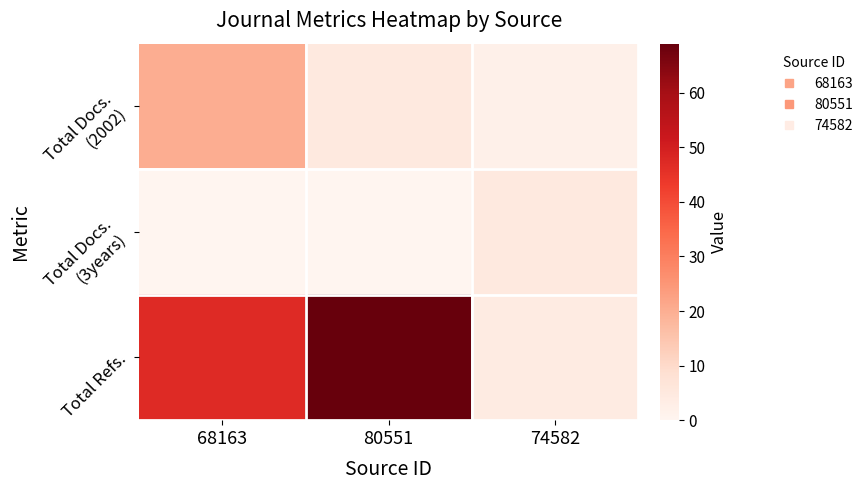

What is the spread (max minus min) of values at 74582?

3